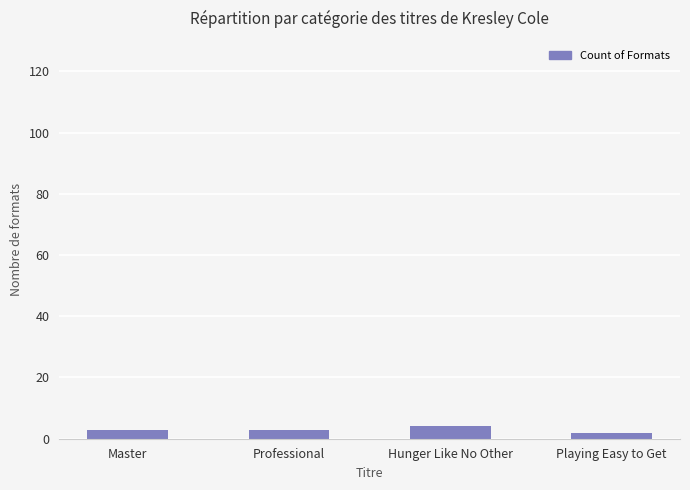

What is the minimum value shown in the chart?

2